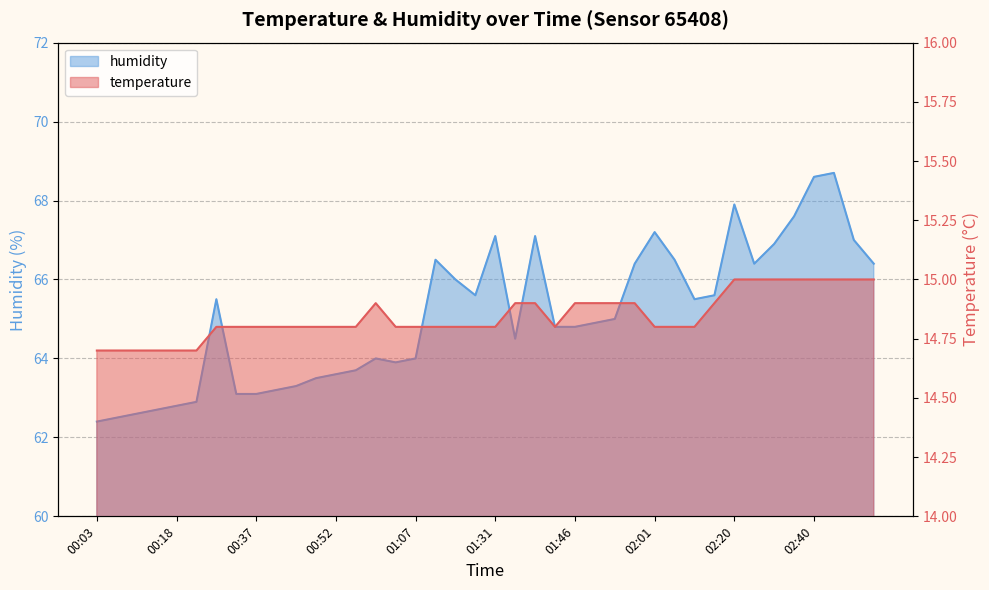

What is the difference between the temperature values at 01:35 and 01:27?

0.1